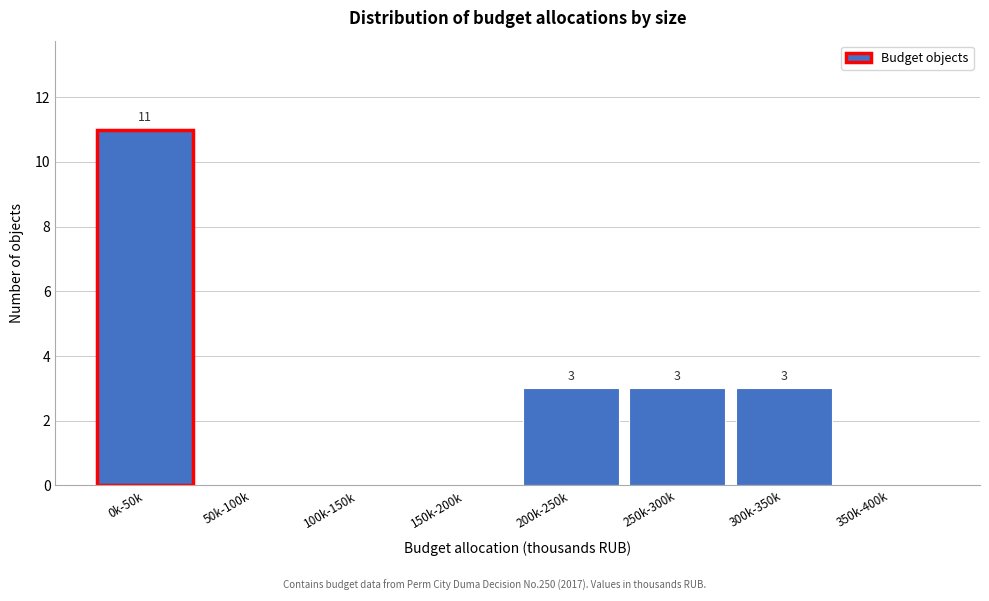

Reading right to left, what are all the values shown in this chart?

350k-400k=0	300k-350k=3	250k-300k=3	200k-250k=3	150k-200k=0	100k-150k=0	50k-100k=0	0k-50k=11